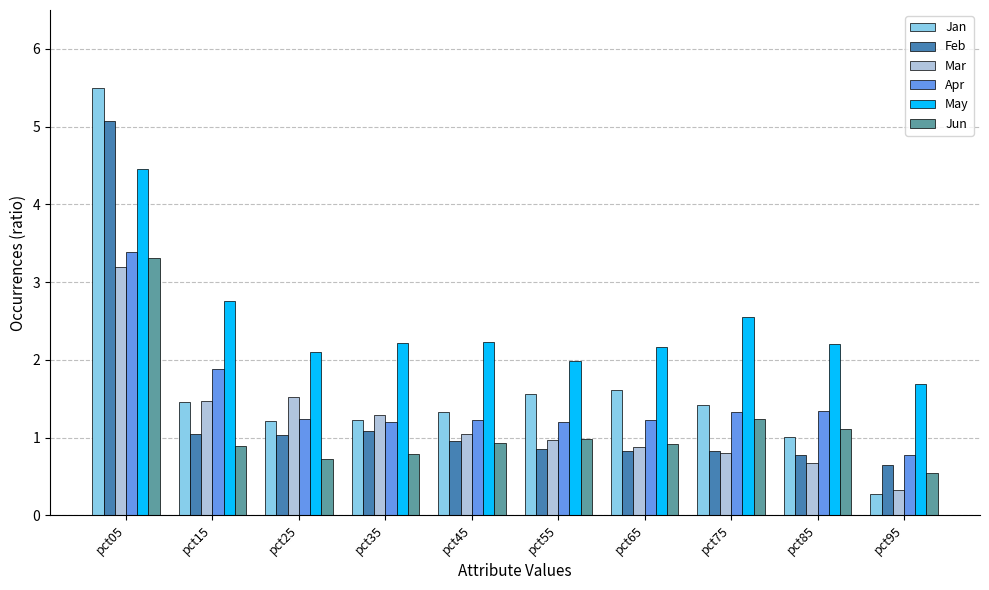

List the series in order of their peak value, lowest first.

Mar, Jun, Apr, May, Feb, Jan